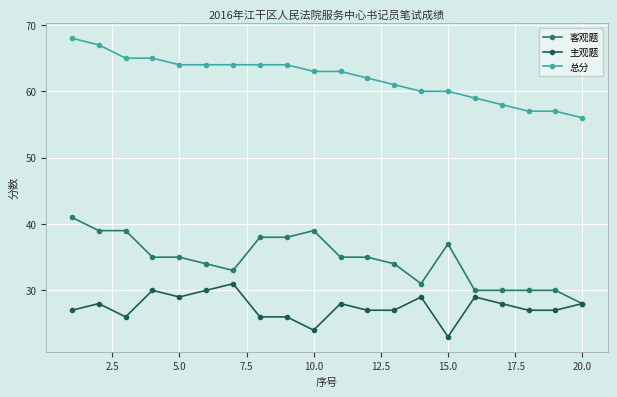

What is the value of the 客观题 point at the 6th from the left?

34